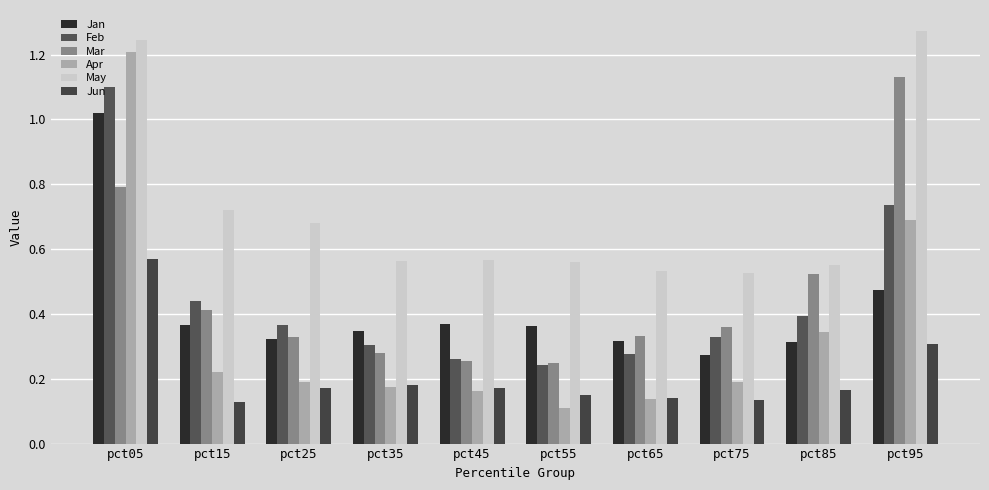

Which series changed the most between pct25 and pct35?

May